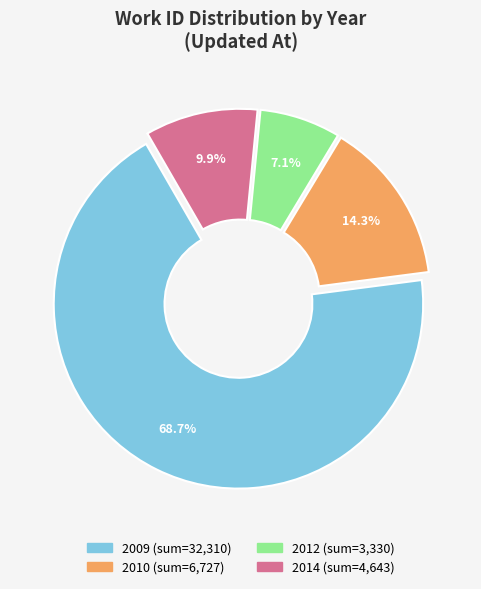

Count the number of slices in the pie.

4